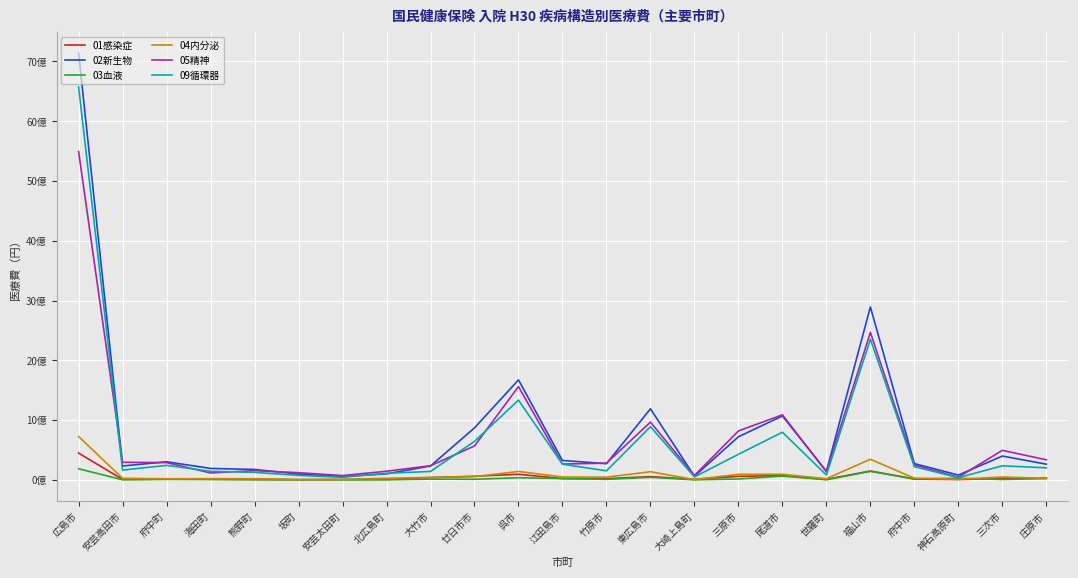

Between 大竹市 and 安芸太田町, which is larger?

大竹市